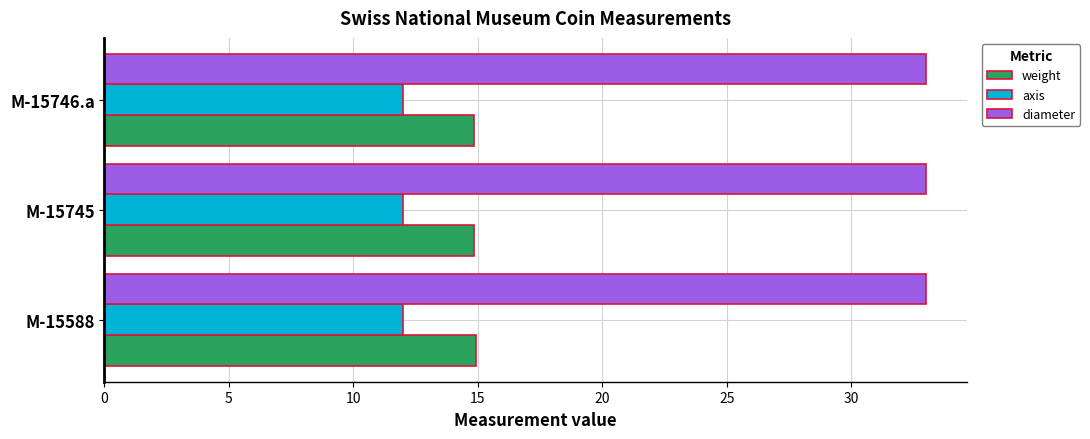

What is the total value across all series at M-15745?

59.9